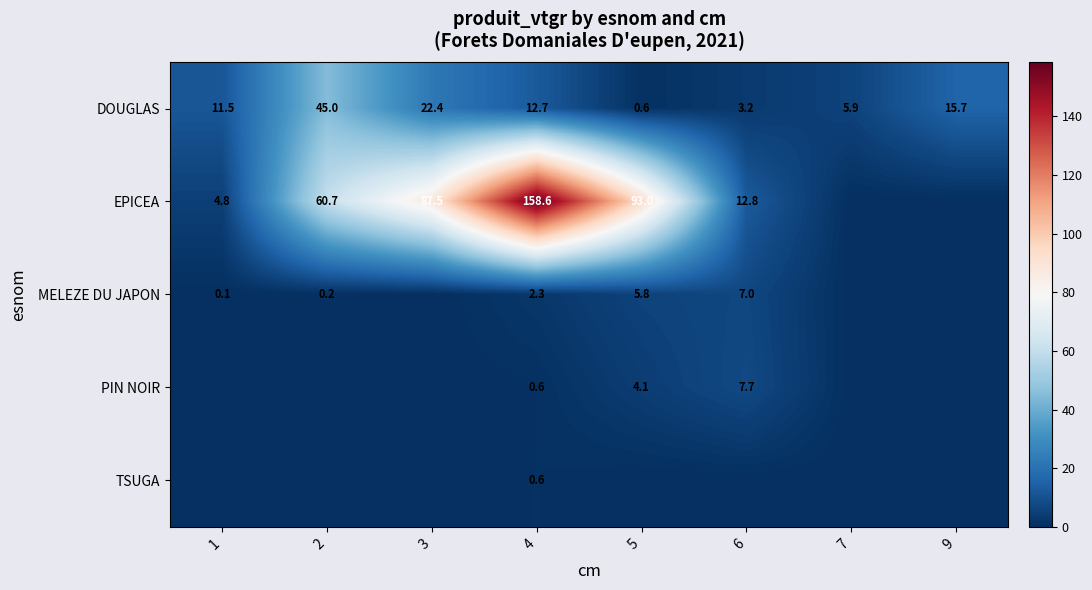

Is the value of EPICEA at 2 greater than the value of DOUGLAS at 3?

Yes